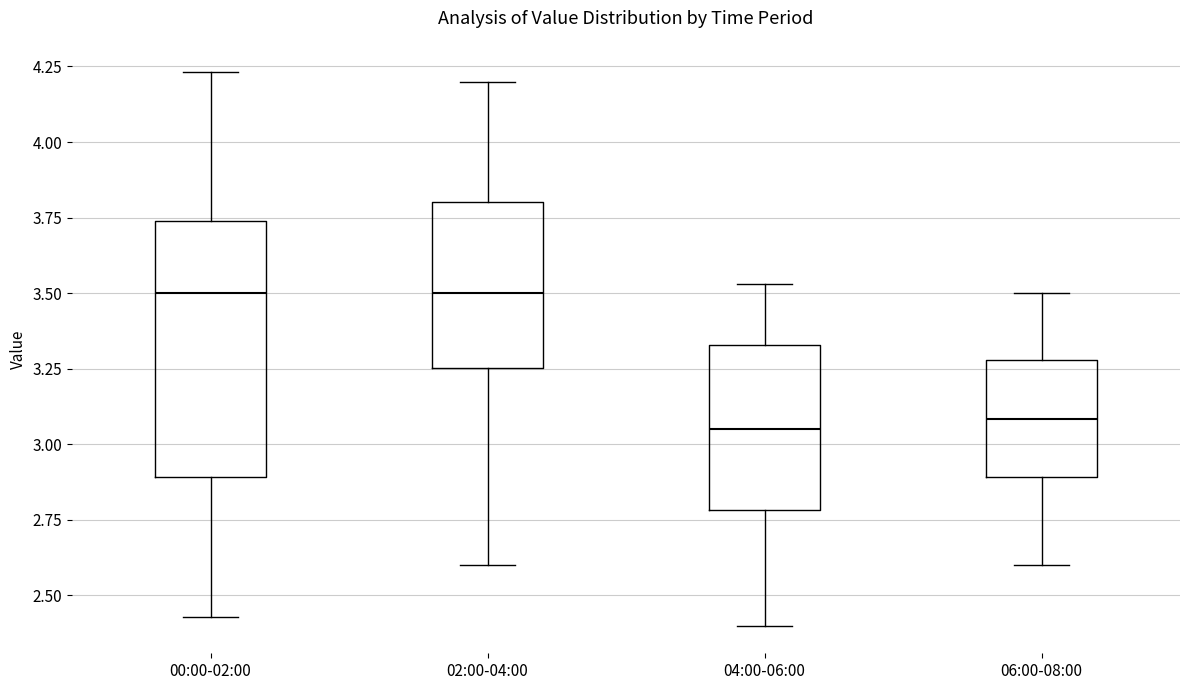

Reading left to right, read every box against the y-axis: the position of its median line, the range the box covers, and the ends of its whiskers. The values are not printed on the chart, so give them approximately, as read against the axis.

00:00-02:00: median 3.50, box 2.90 to 3.75, whiskers 2.45 to 4.25
02:00-04:00: median 3.50, box 3.25 to 3.80, whiskers 2.60 to 4.20
04:00-06:00: median 3.05, box 2.80 to 3.35, whiskers 2.40 to 3.55
06:00-08:00: median 3.10, box 2.90 to 3.30, whiskers 2.60 to 3.50